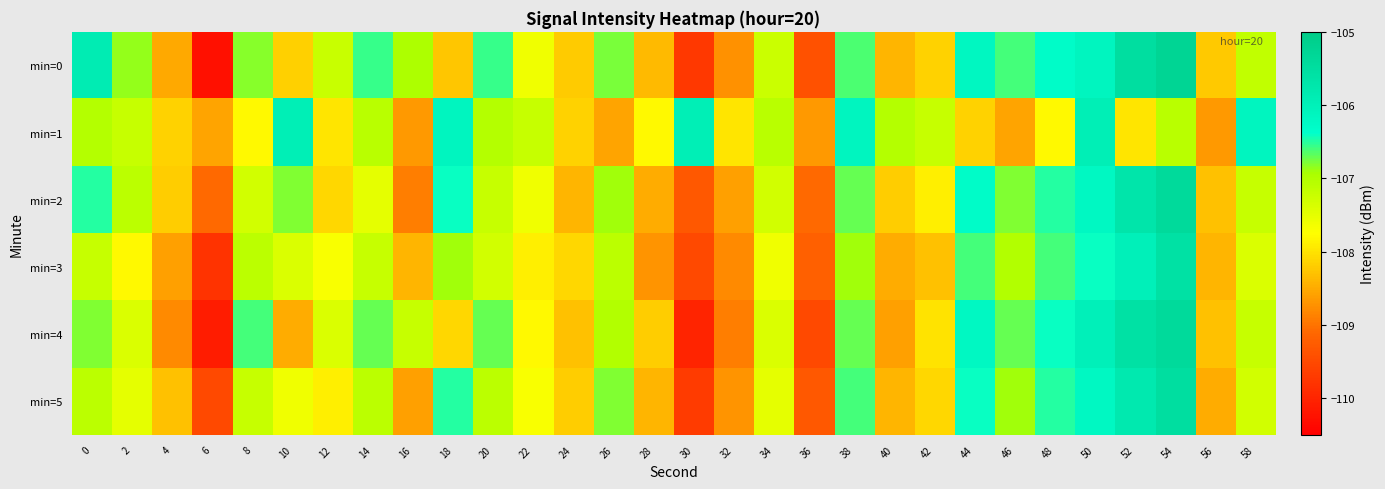

At how many categories does at least one series exceed -107?

18